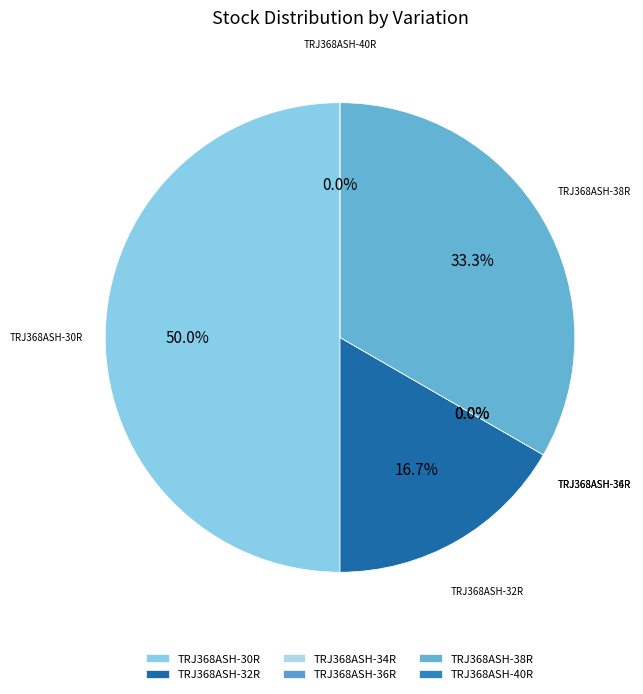

How many segments does this pie chart have?

6